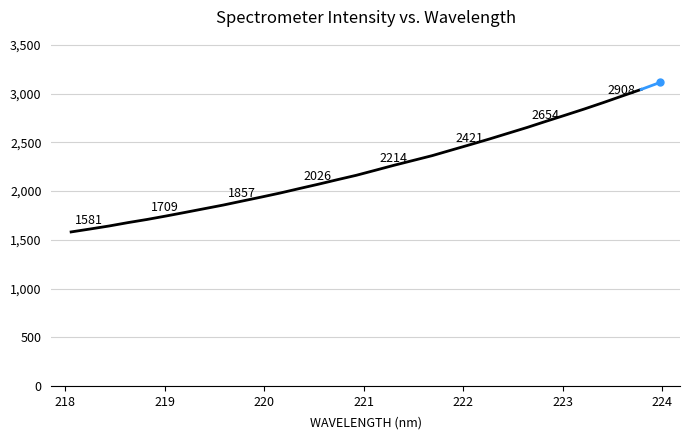

What is the difference between the maximum and minimum values?

1462.8